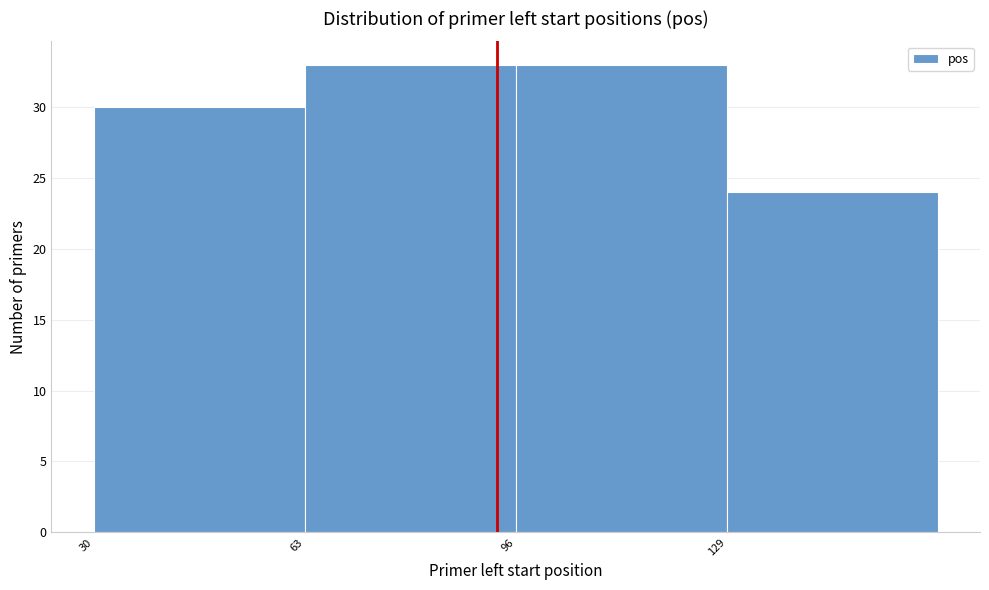

Reading left to right, list every bar in this chart as the range it spans on the x-axis followed by its height. Neither the bar edges nor the heights are printed on the chart, so give them approximately, as read against the axes.

30 to 63: 30
63 to 96: 33
96 to 129: 33
129 to 162: 24